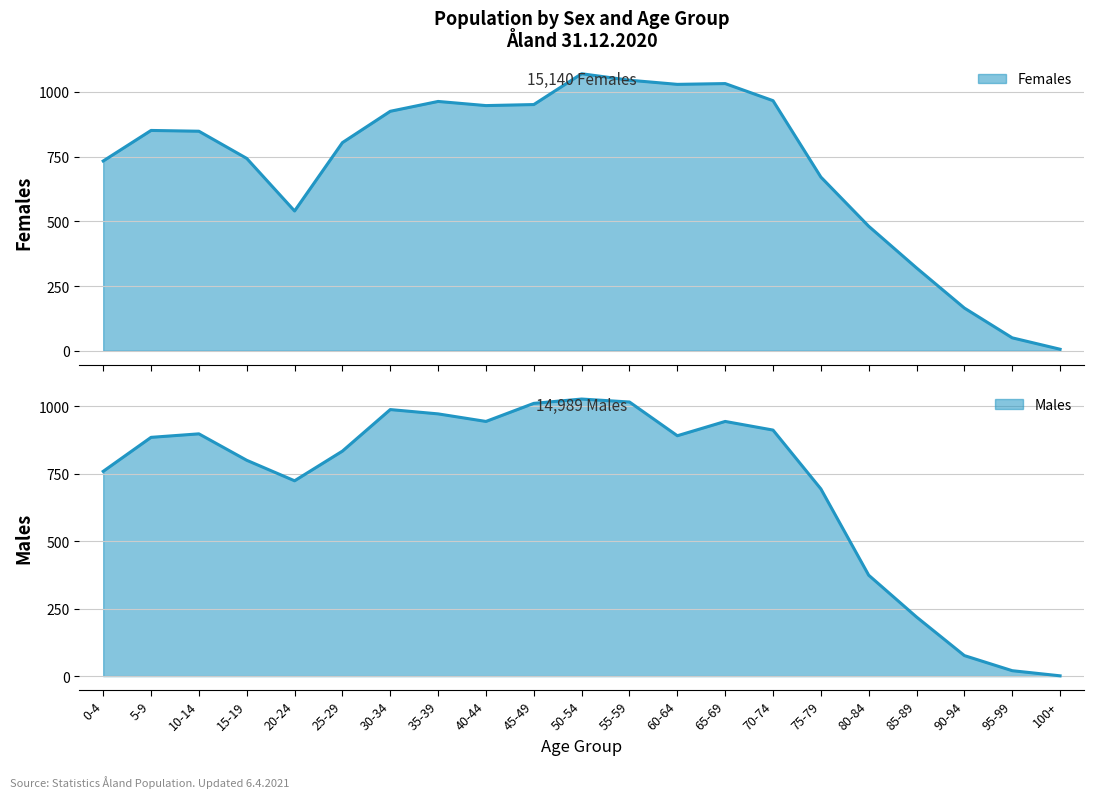

What is the smallest value displayed?

1